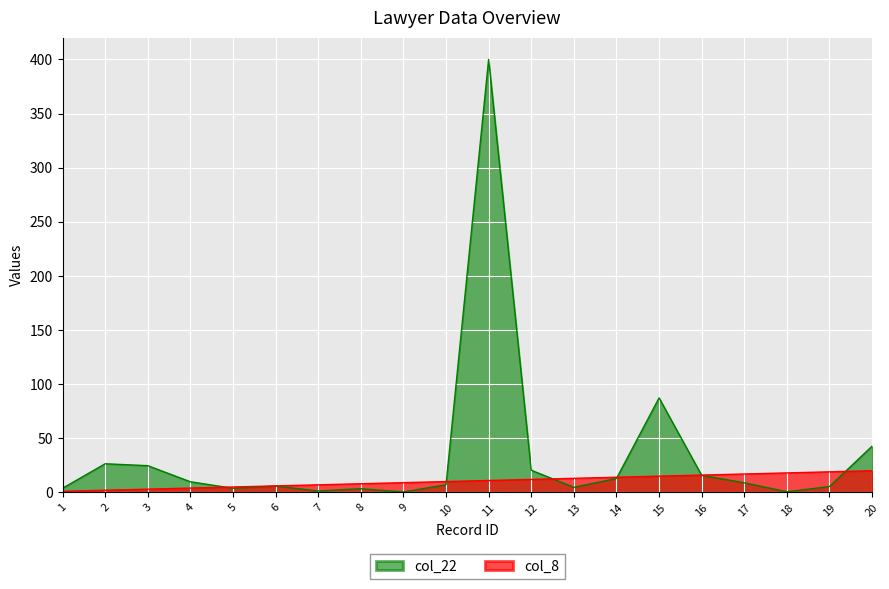

The col_22 series shows 400.0 at 11. True or false?

True